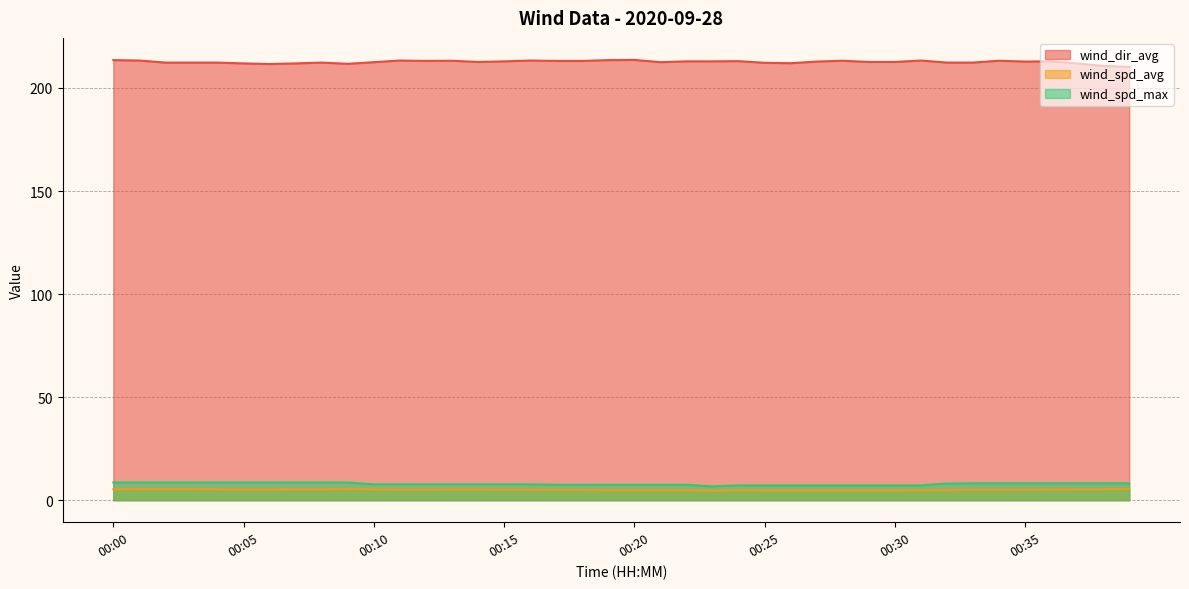

What is the total value across all series at 00:13?

226.1